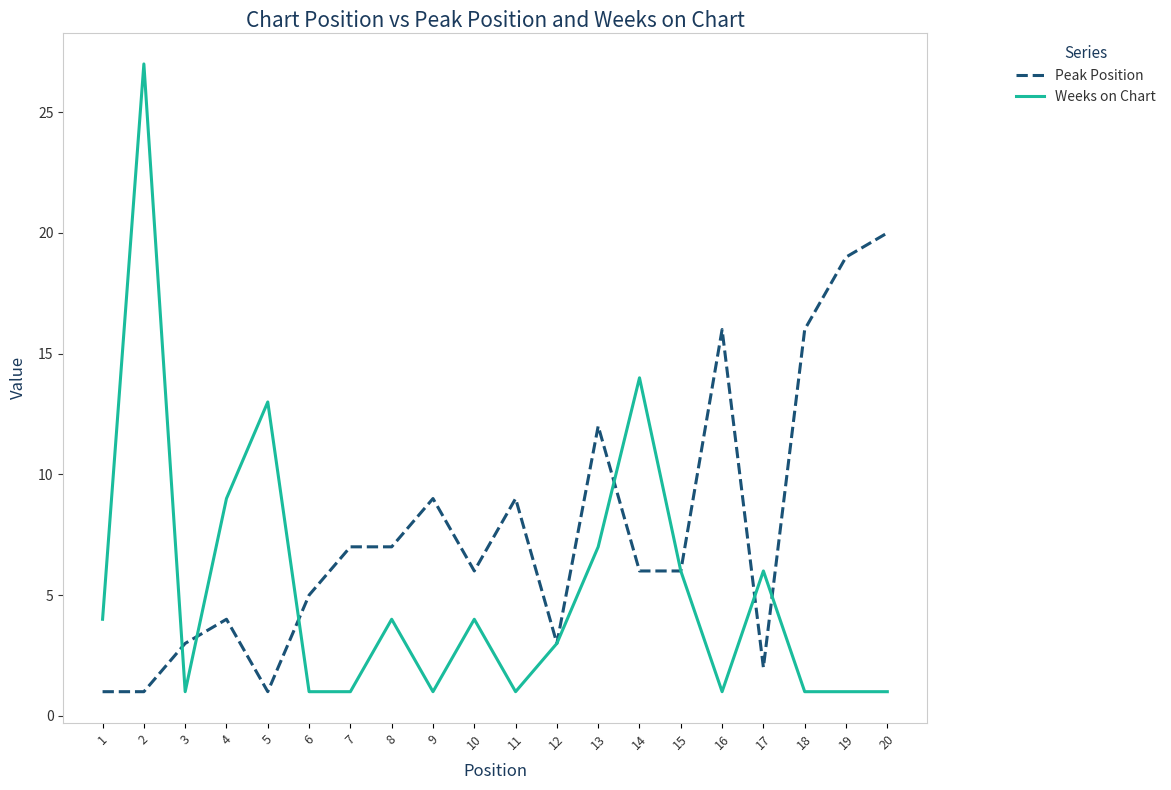

Does the chart display data point markers on the line(s)?

No